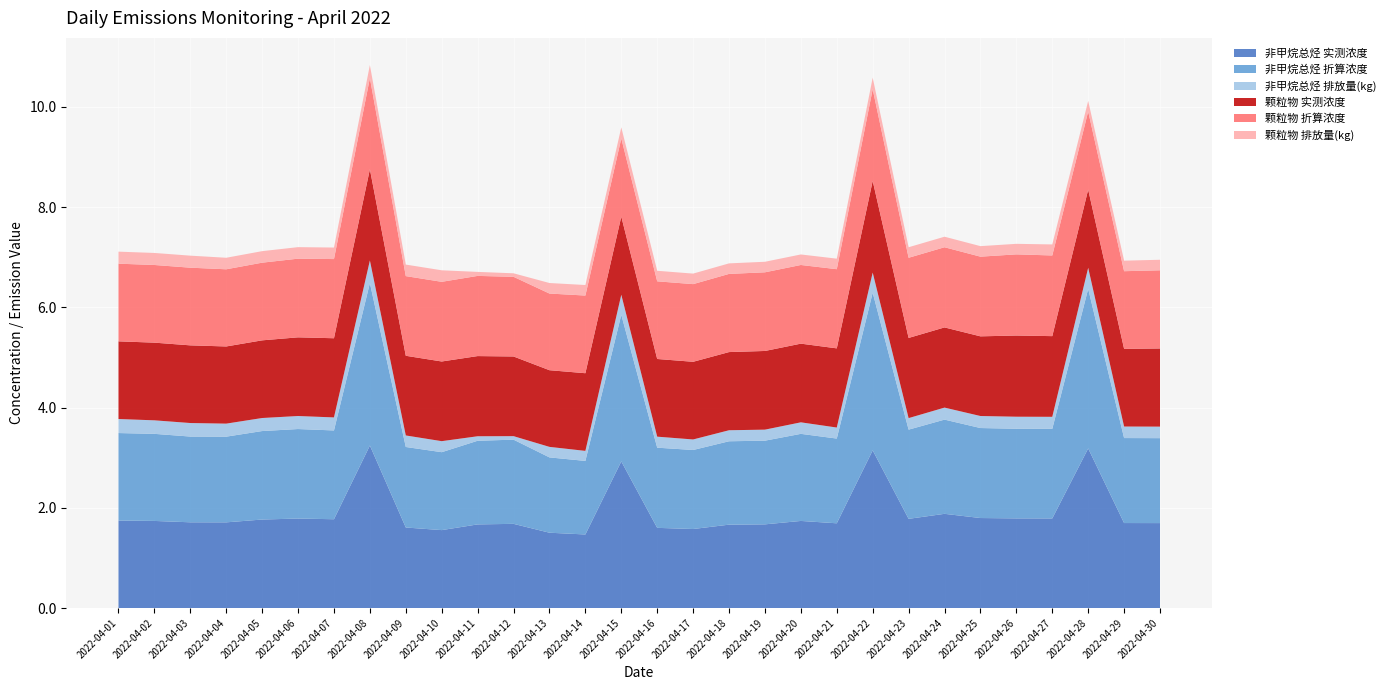

Reading left to right, transcribe all the data shown in this chart.

非甲烷总烃 实测浓度: 1.7	1.7	1.7	1.7	1.8	1.8	1.8	3.2	1.6	1.6	1.7	1.7	1.5	1.5	2.9	1.6	1.6	1.7	1.7	1.7	1.7	3.1	1.8	1.9	1.8	1.8	1.8	3.2	1.7	1.7
非甲烷总烃 折算浓度: 1.7	1.7	1.7	1.7	1.8	1.8	1.8	3.2	1.6	1.6	1.7	1.7	1.5	1.5	2.9	1.6	1.6	1.7	1.7	1.7	1.7	3.1	1.8	1.9	1.8	1.8	1.8	3.2	1.7	1.7
非甲烷总烃 排放量(kg): 0.3	0.3	0.3	0.3	0.3	0.3	0.3	0.5	0.2	0.2	0.1	0.1	0.2	0.2	0.4	0.2	0.2	0.2	0.2	0.2	0.2	0.4	0.2	0.2	0.2	0.2	0.2	0.4	0.2	0.2
颗粒物 实测浓度: 1.6	1.6	1.6	1.5	1.6	1.6	1.6	1.8	1.6	1.6	1.6	1.6	1.5	1.6	1.6	1.6	1.6	1.6	1.6	1.6	1.6	1.8	1.6	1.6	1.6	1.6	1.6	1.6	1.6	1.6
颗粒物 折算浓度: 1.6	1.6	1.6	1.5	1.6	1.6	1.6	1.8	1.6	1.6	1.6	1.6	1.5	1.6	1.6	1.6	1.6	1.6	1.6	1.6	1.6	1.8	1.6	1.6	1.6	1.6	1.6	1.6	1.6	1.6
颗粒物 排放量(kg): 0.2	0.2	0.2	0.2	0.2	0.2	0.2	0.3	0.2	0.2	0.1	0.1	0.2	0.2	0.2	0.2	0.2	0.2	0.2	0.2	0.2	0.2	0.2	0.2	0.2	0.2	0.2	0.2	0.2	0.2